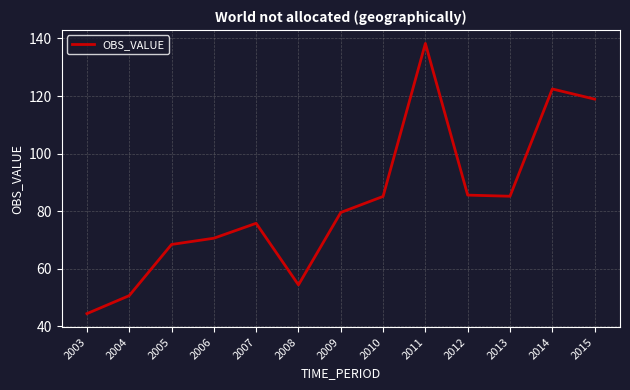

Read the value at 2013.

85.2